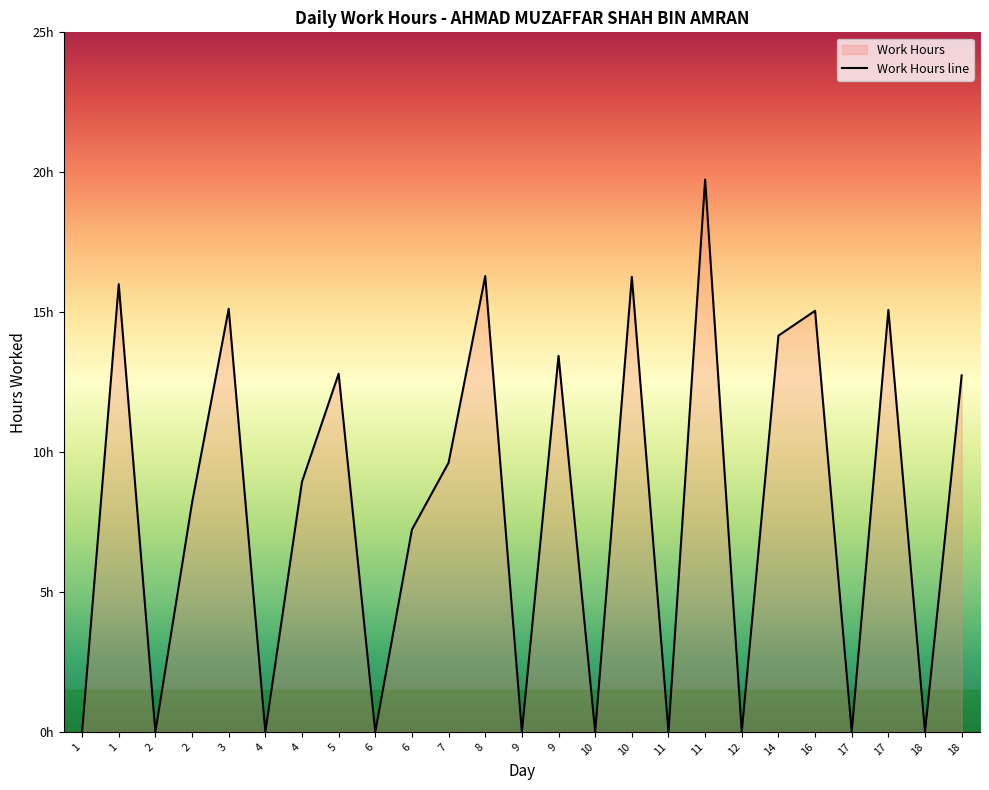

How many values exceed 8?

14